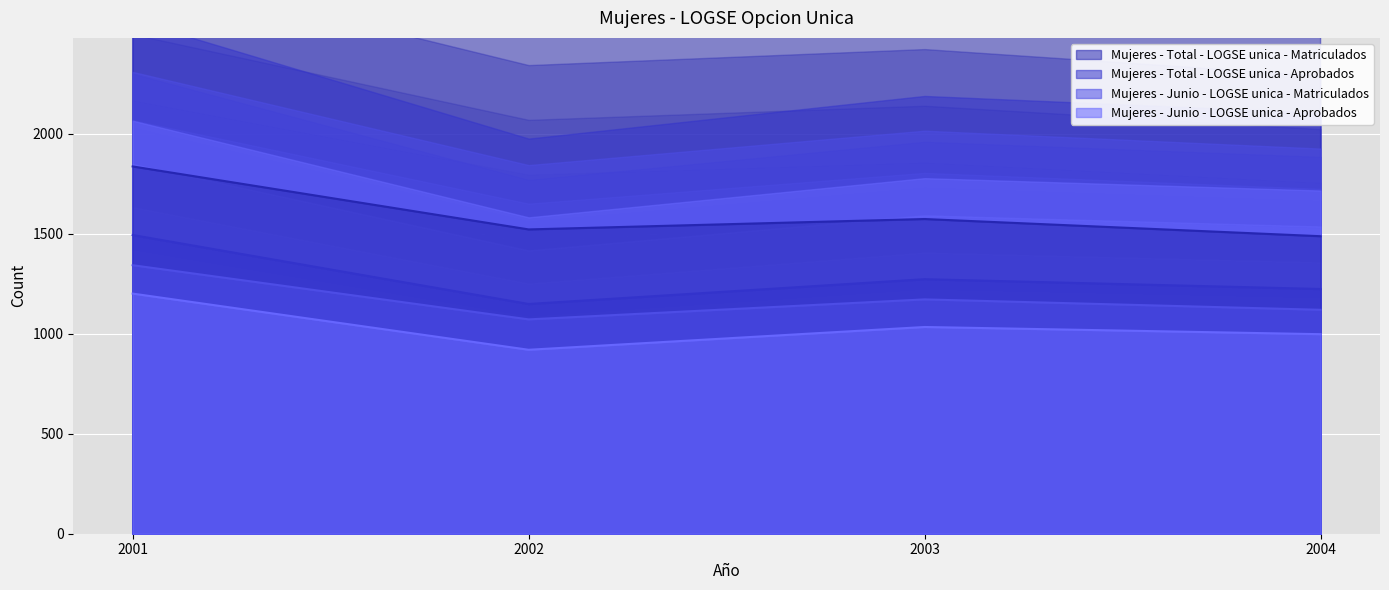

The value of Mujeres - Junio - LOGSE unica - Aprobados at 2002 is 920. True or false?

True